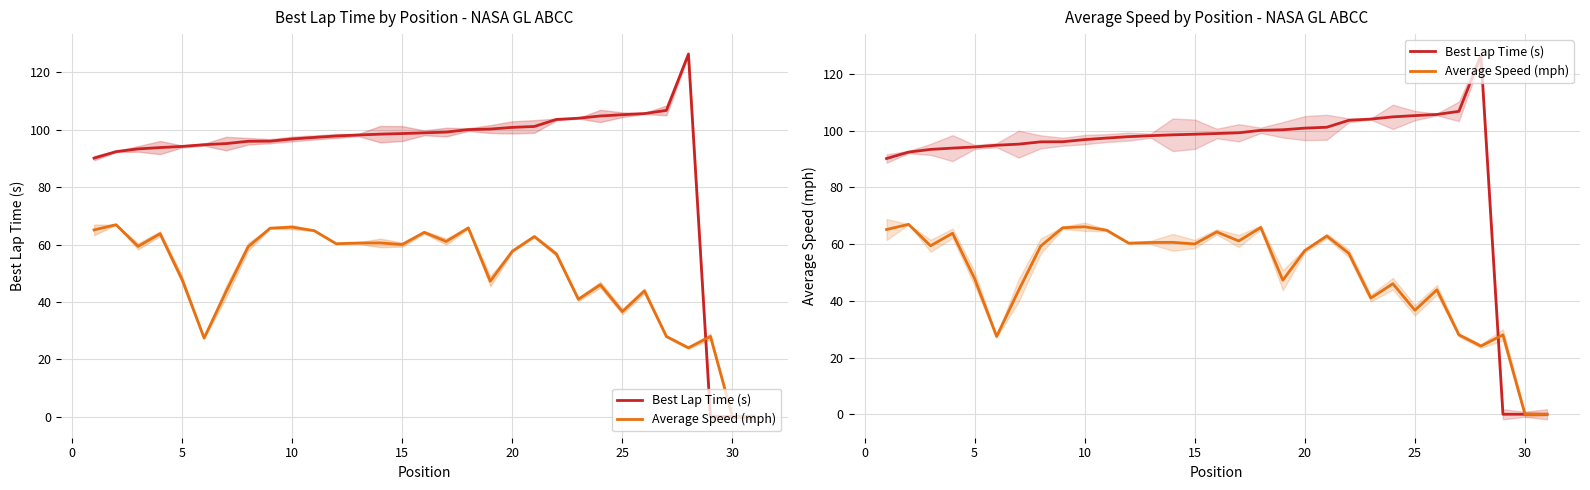

How many times do Average Speed (mph) and Best Lap Time (s) cross each other?

1